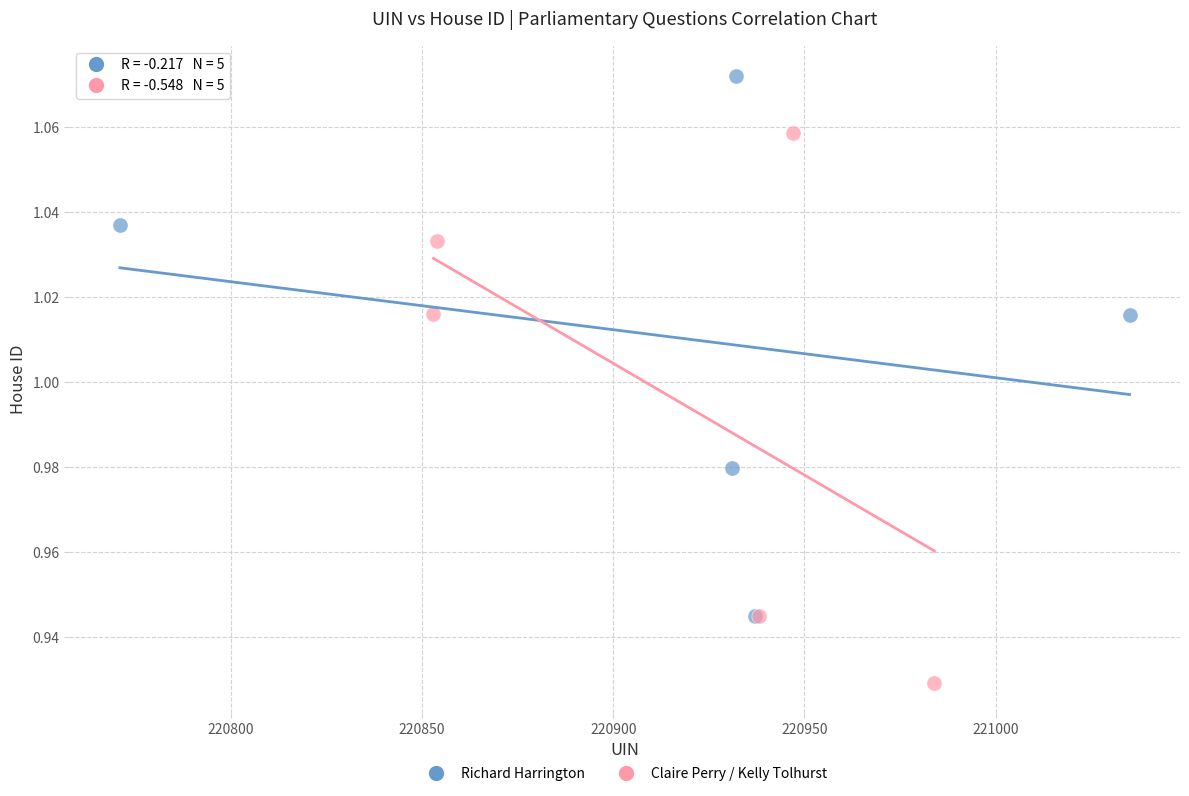

Which series contains the highest Y value?

Richard Harrington